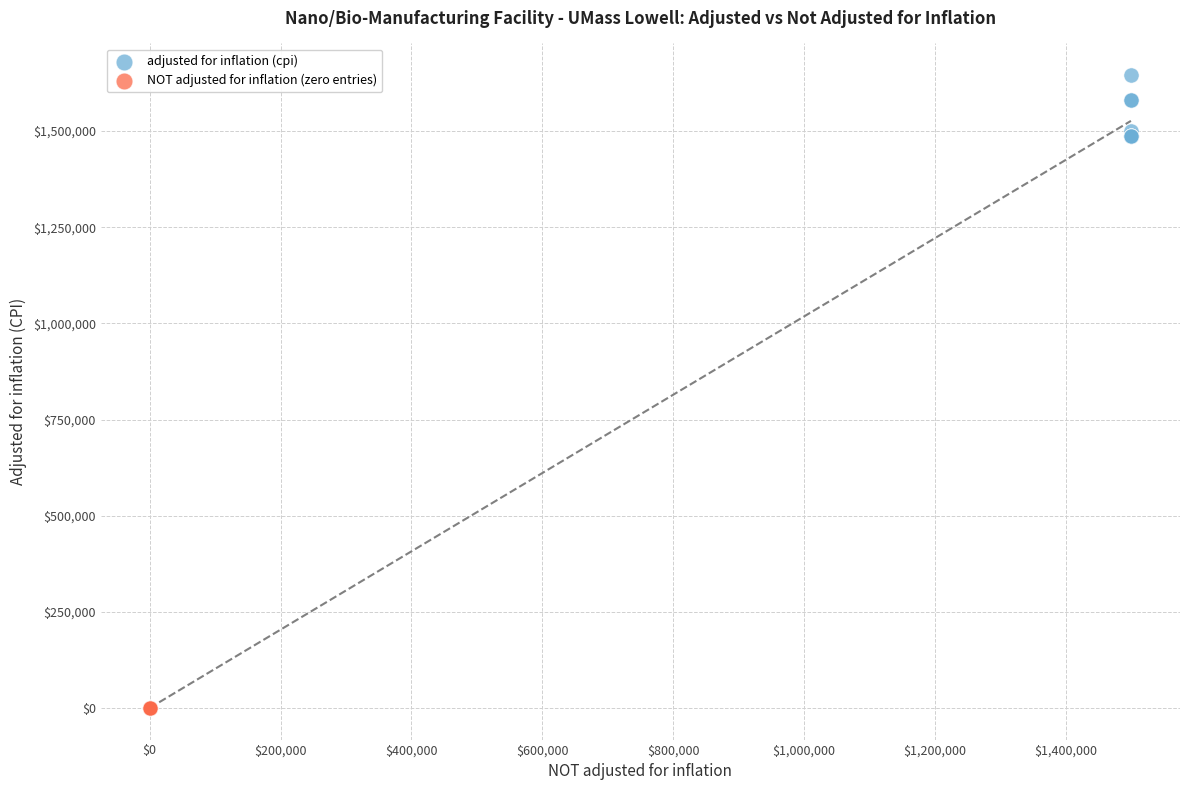

Which series reaches the minimum Y coordinate?

NOT adjusted for inflation (zero entries)